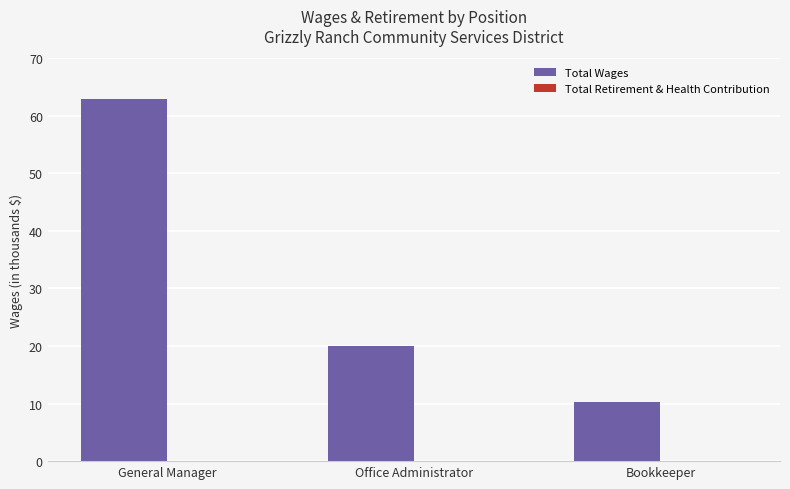

Are the bars horizontal?

No